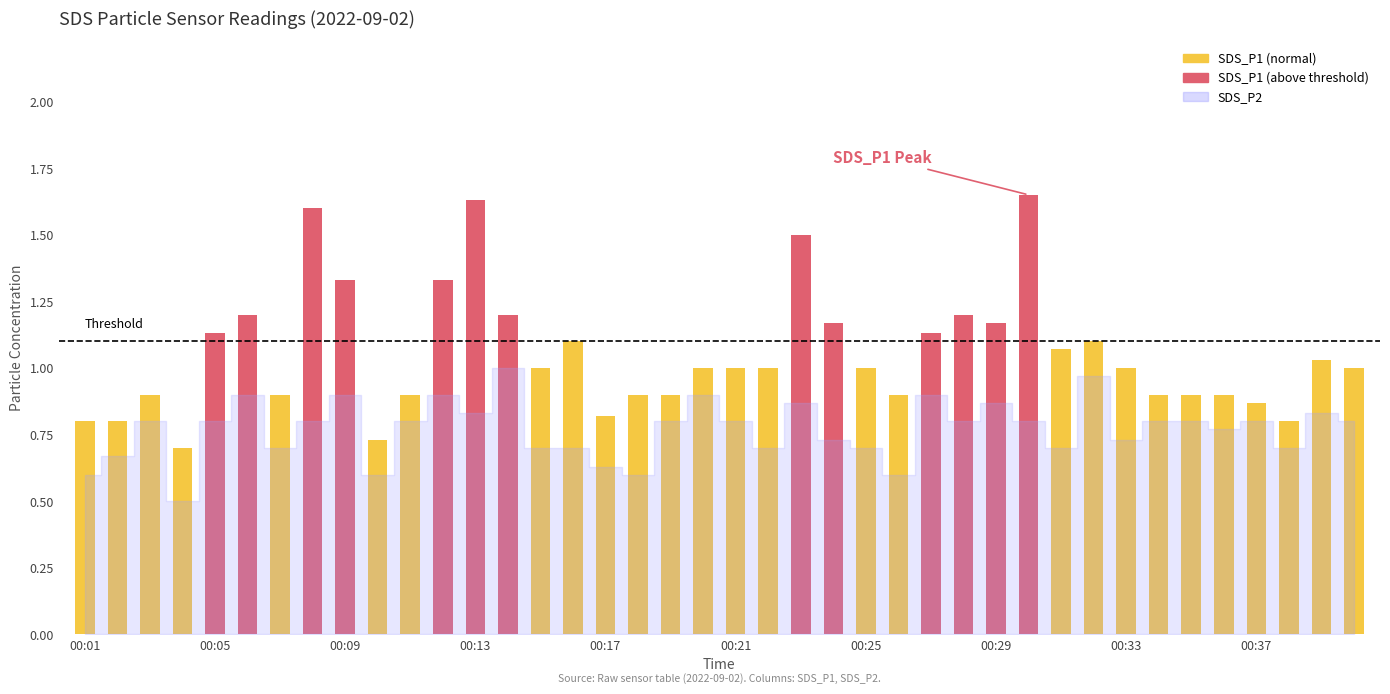

At which category is the sum across all series the highest?

00:13